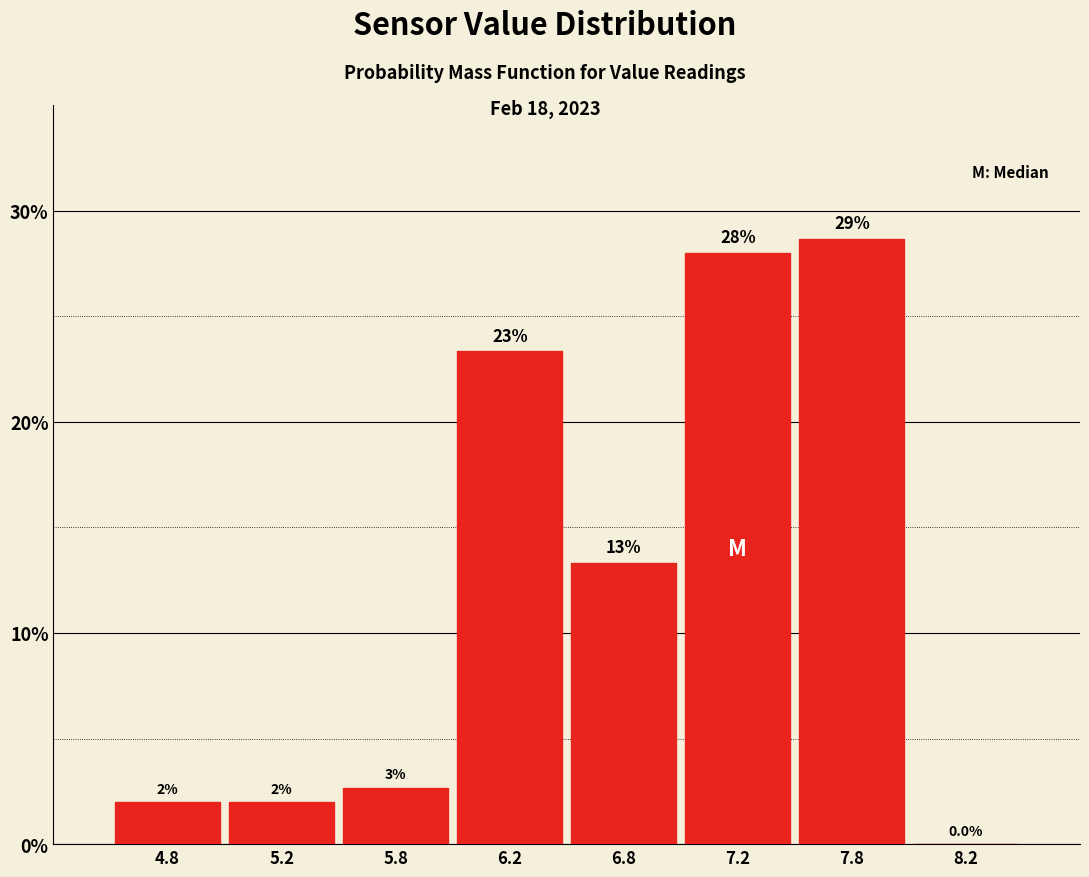

Which category has the highest value across all series?

7.8